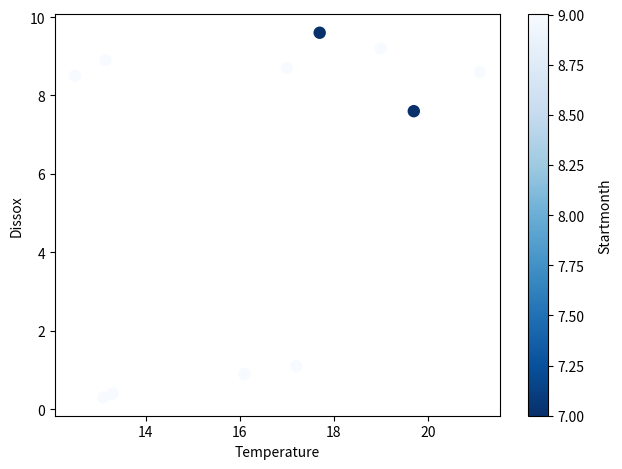

What Y value in the scatter plot is closest to 4?

1.1